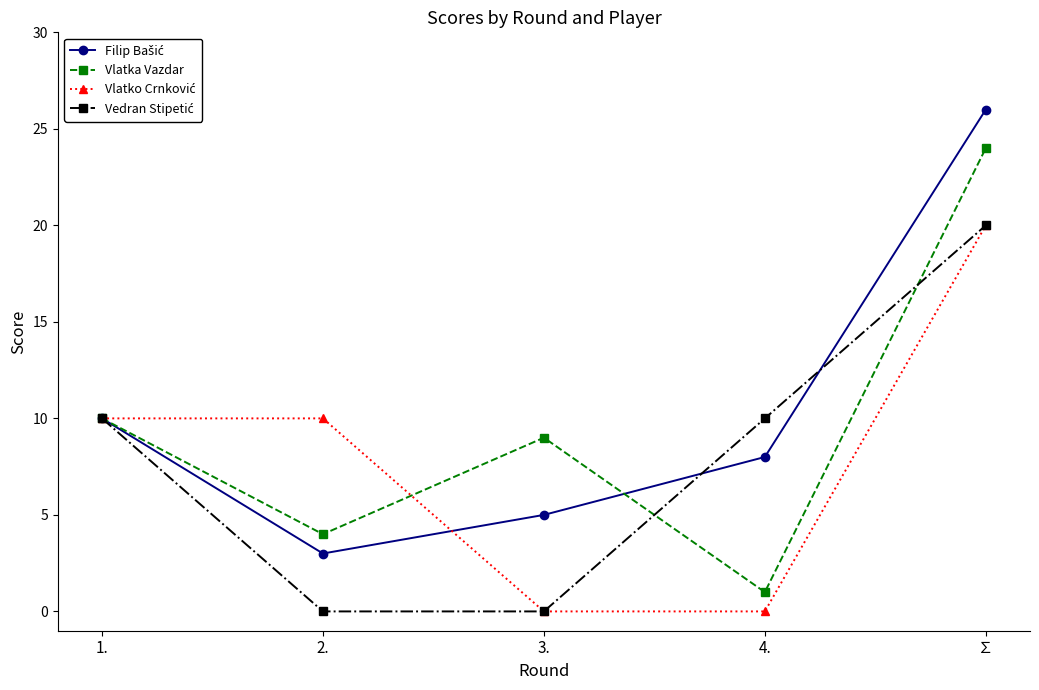

List the labels in order of Vlatka Vazdar value, largest first.

∑, 1., 3., 2., 4.